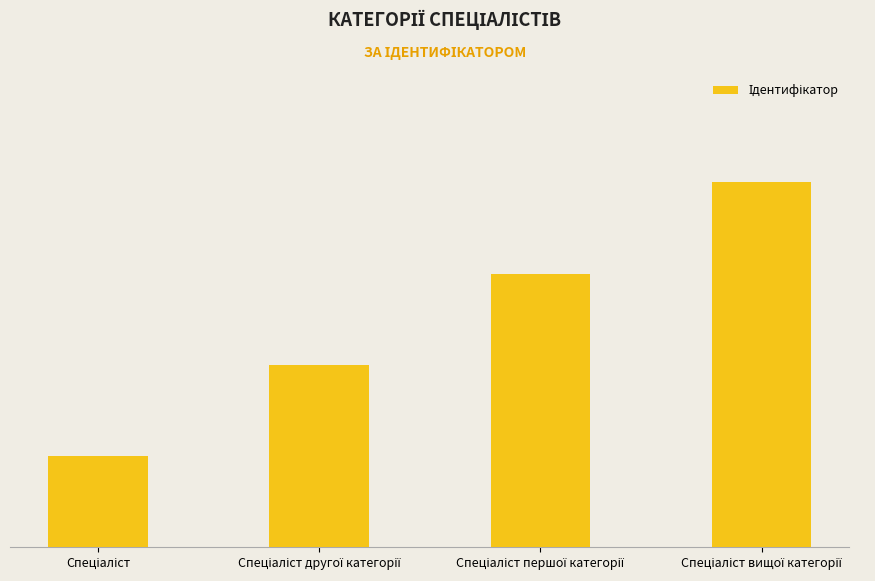

What position from the left is Спеціаліст?

1